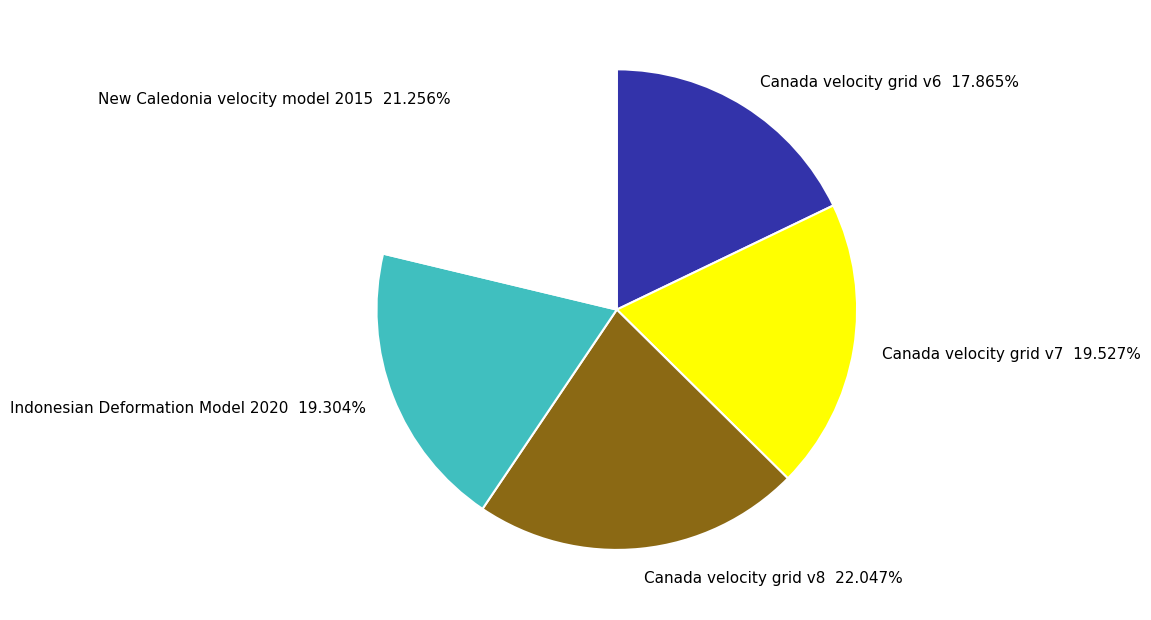

Between Canada velocity grid v7 19.527% and New Caledonia velocity model 2015 21.256%, which is larger?

New Caledonia velocity model 2015 21.256%